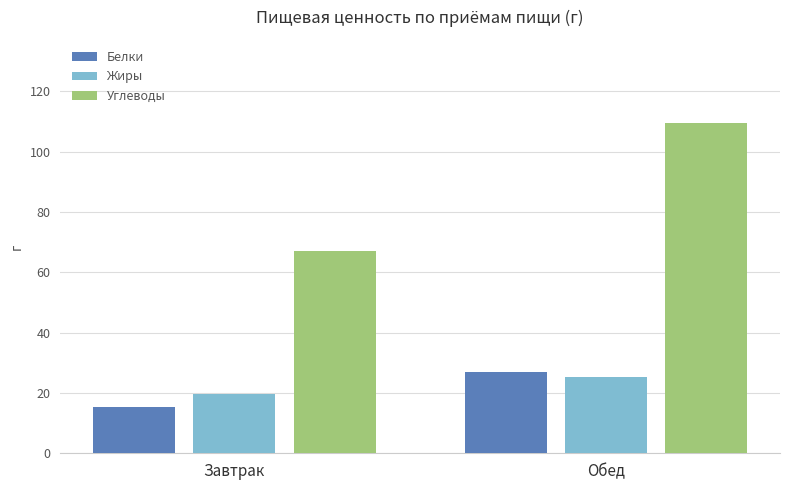

True or false: Углеводы has a value of 109.6 at Обед.

True